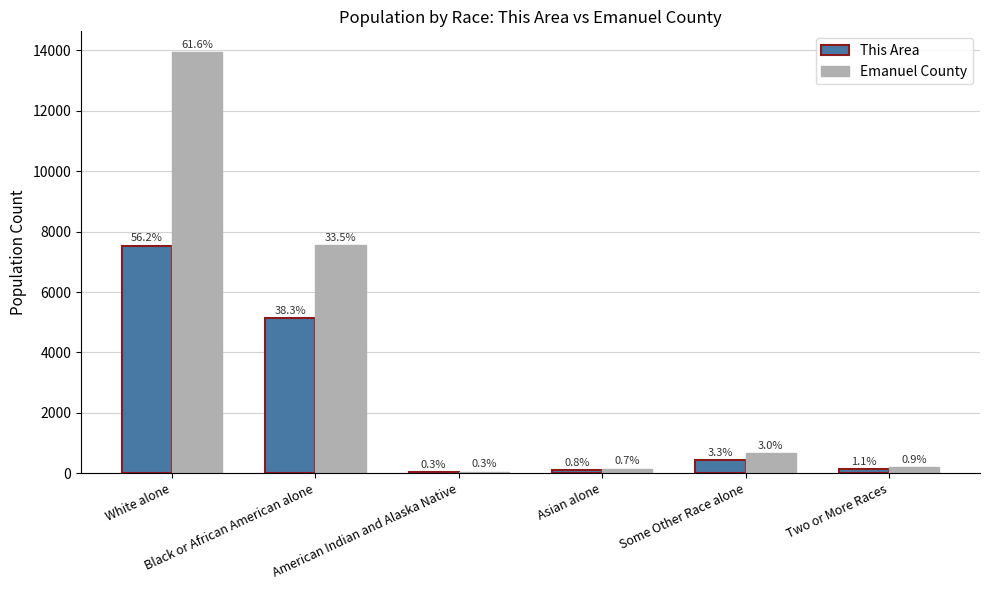

What is the label of the 5th bar from the right?

Black or African American alone